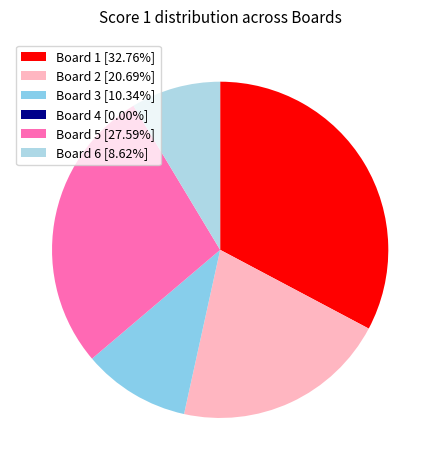

Rank the categories by value from lowest to highest.

Board 4, Board 6, Board 3, Board 2, Board 5, Board 1